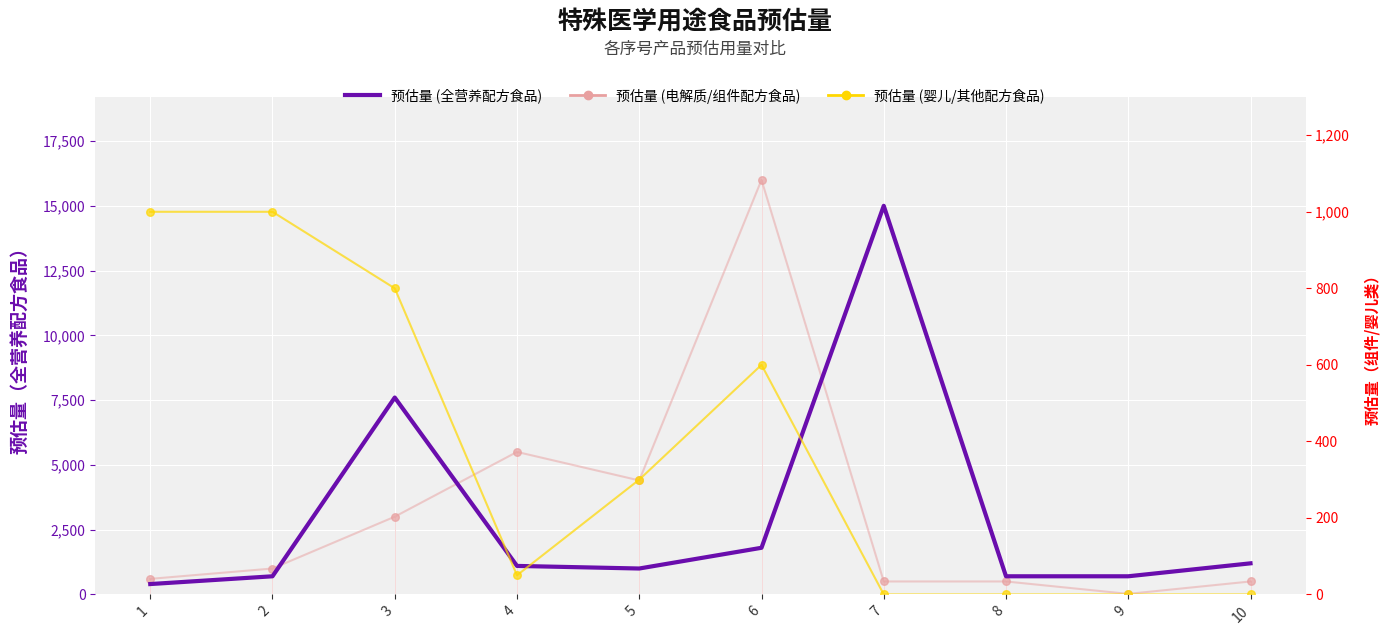

What is the total value across all series at 9?

720